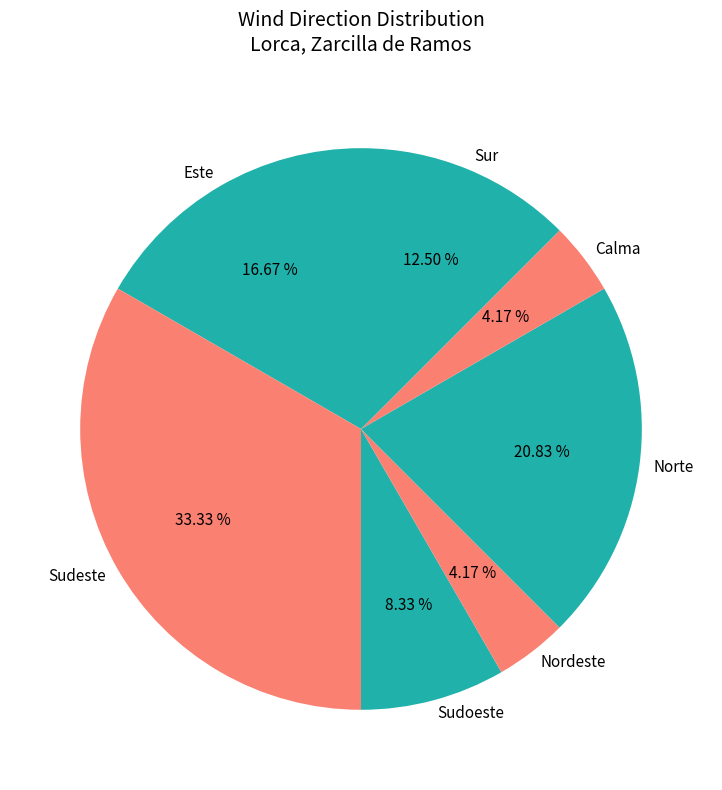

Is Este the majority of the pie?

No